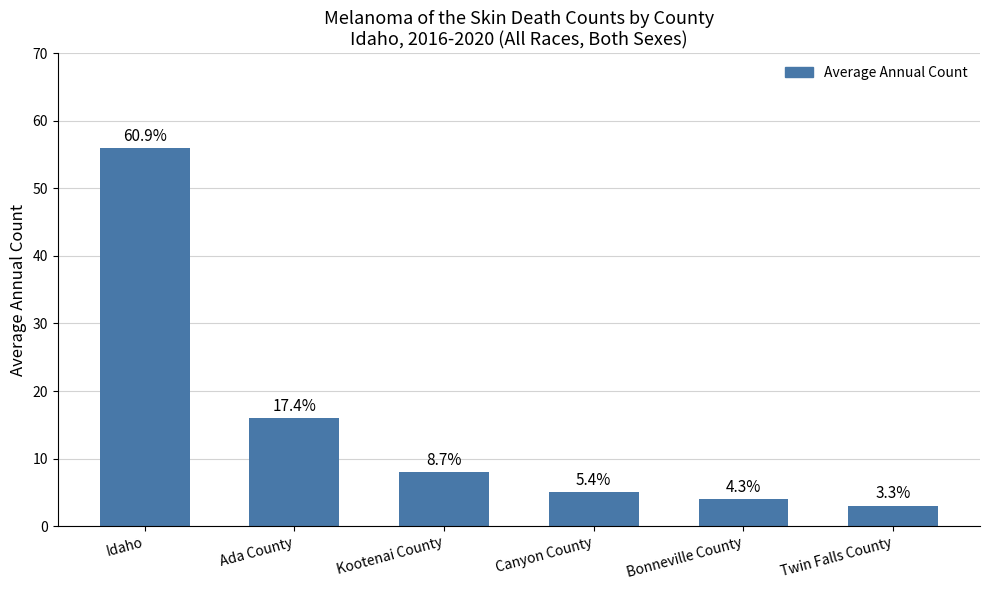

The chart shows a value of 7 at Bonneville County. True or false?

False